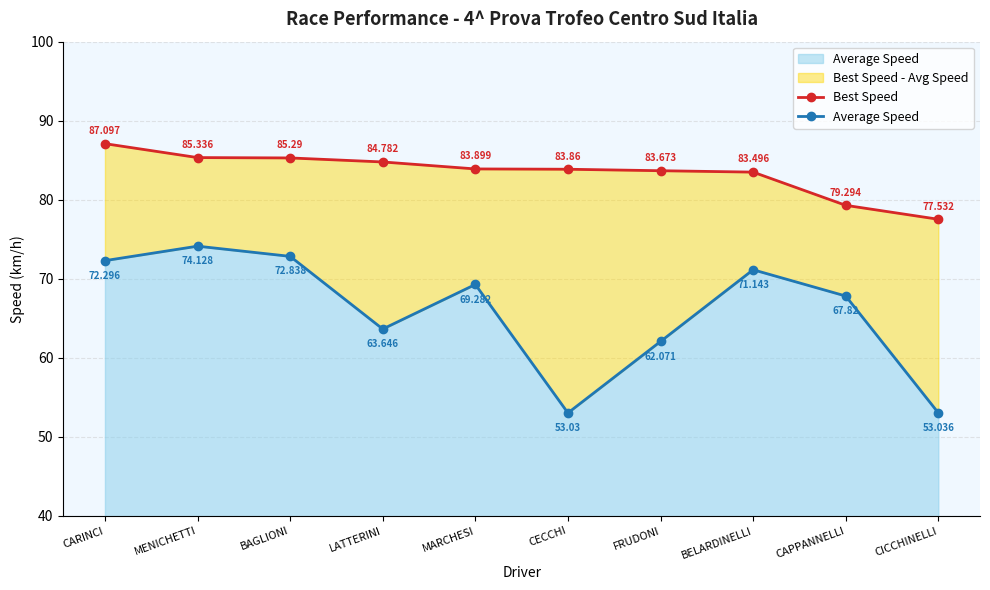

Which series has the largest total across all categories?

Best Speed